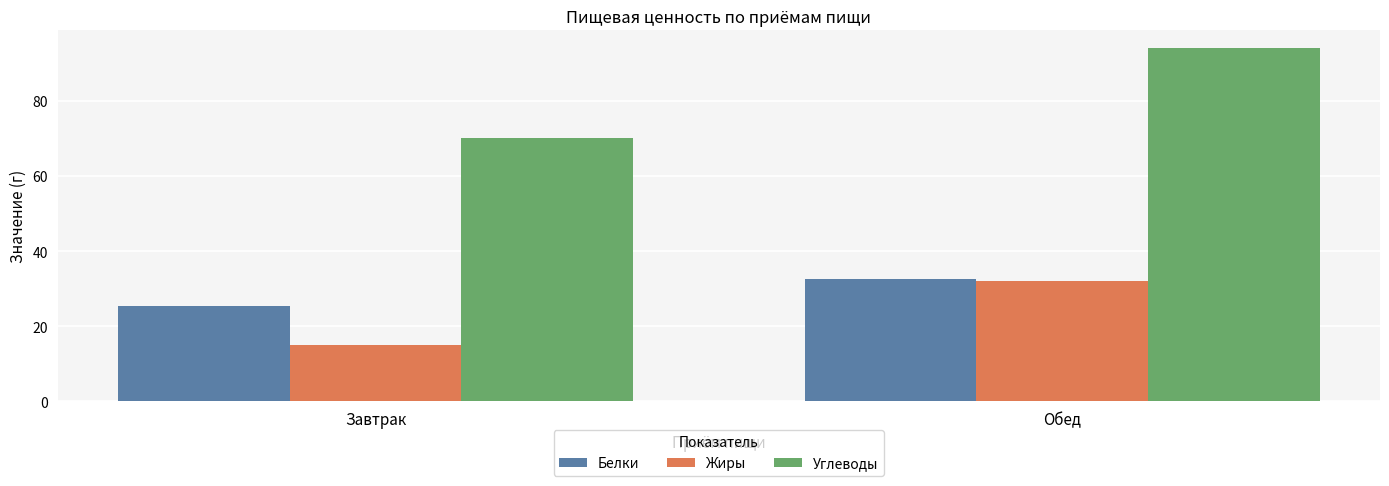

What is the value of the Белки bar at the 2nd from the left?

32.5